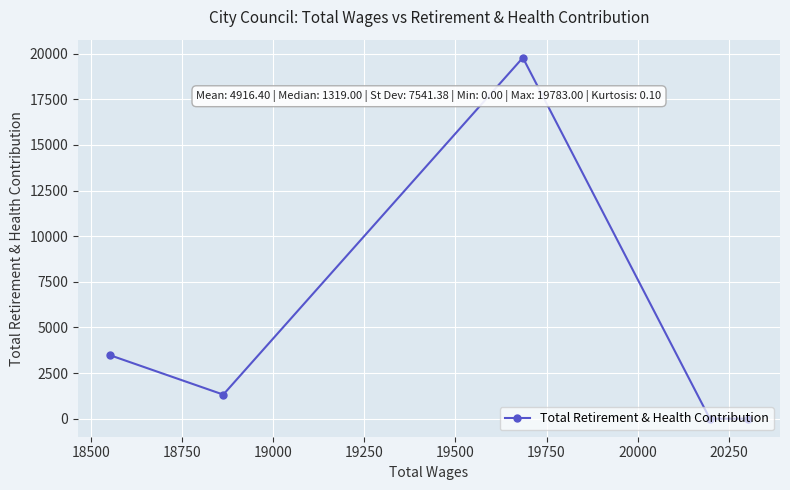

What is the maximum value shown in the chart?

19783